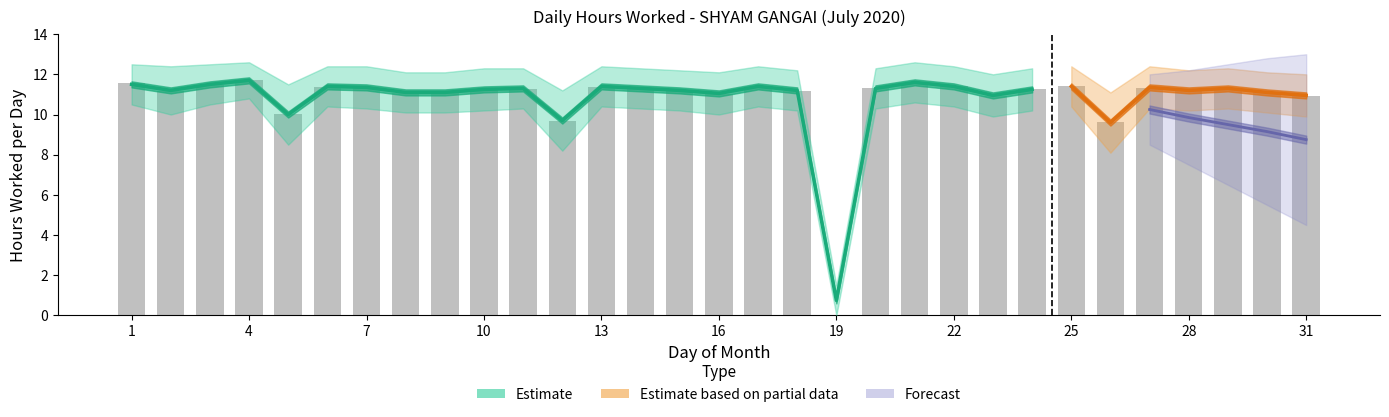

How many groups of bars are there?

31